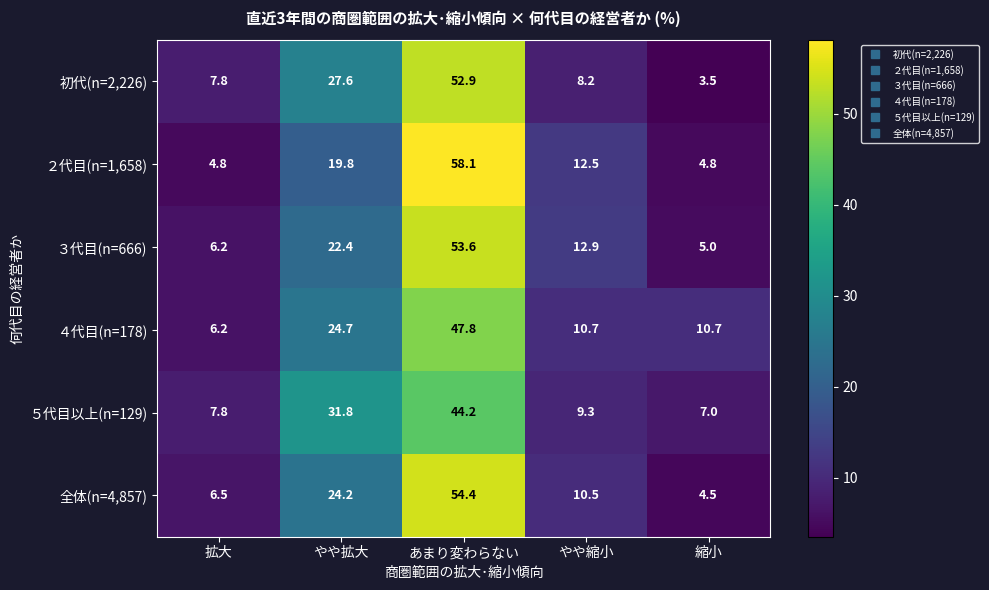

What value does the ４代目(n=178) series have at 拡大?

6.2